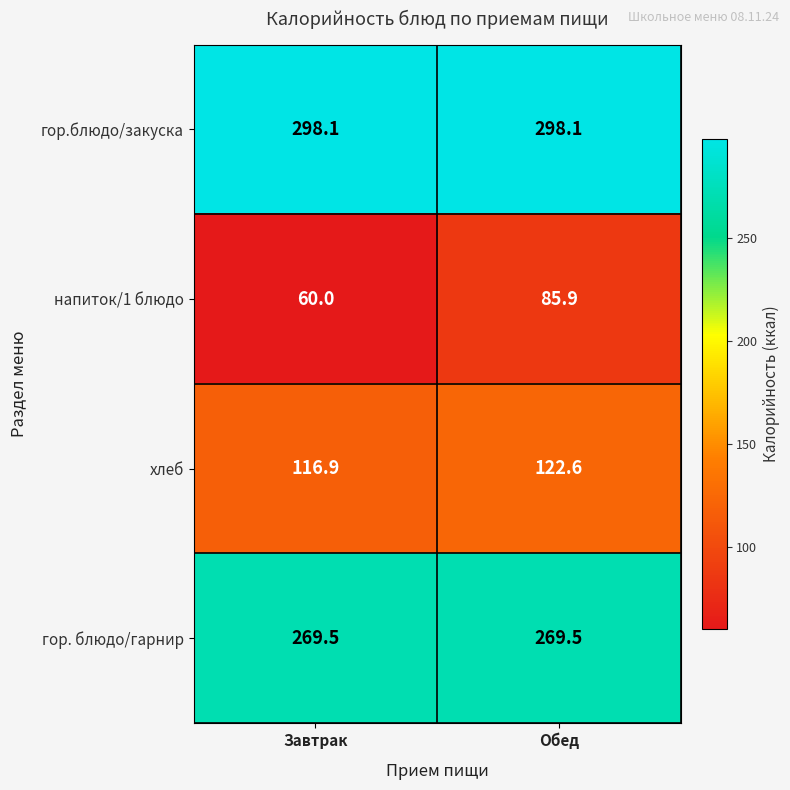

True or false: хлеб has a value of 50.6 at Завтрак.

False